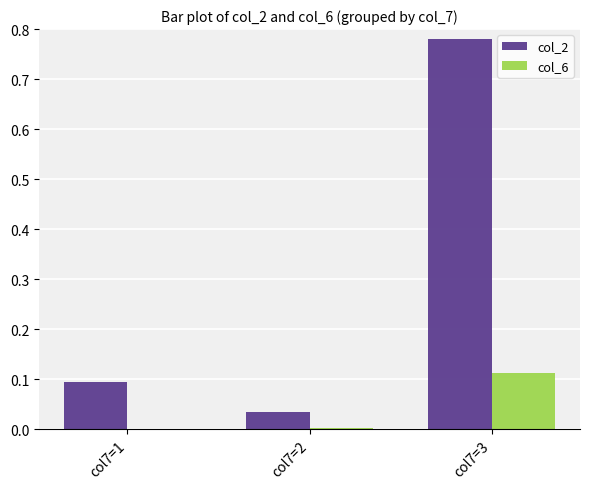

The value of col_6 at col7=3 is 0.1. True or false?

True